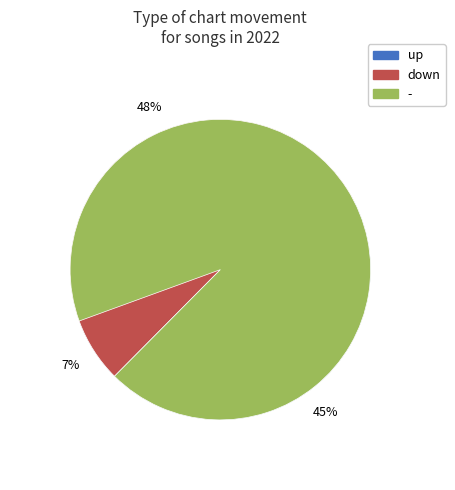

To the nearest percent, what is the average slice percentage?

33%